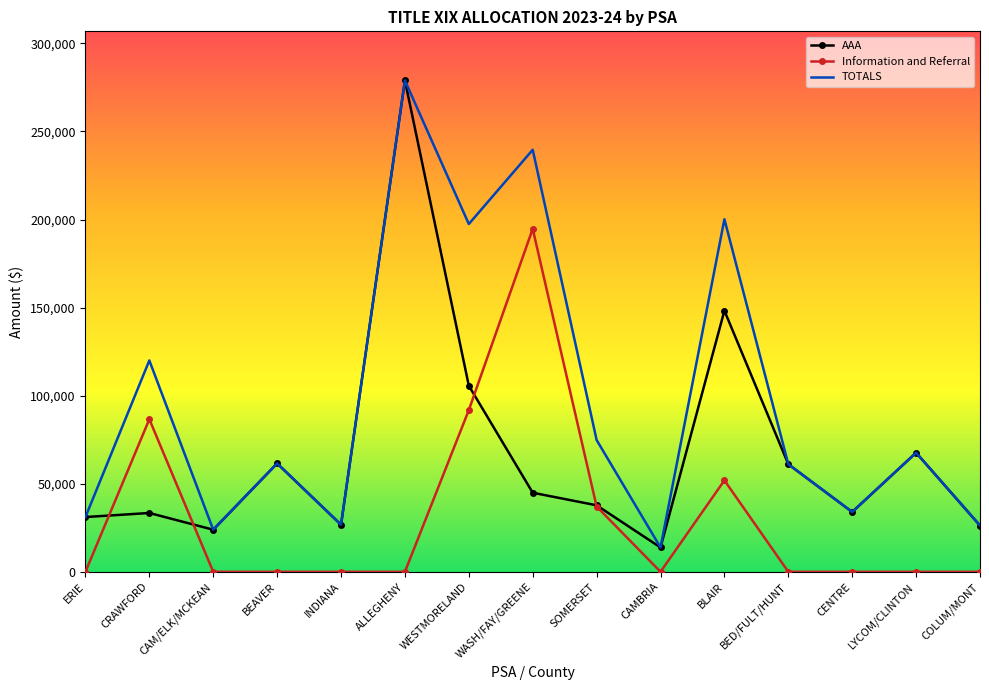

At which category does the chart reach its peak across all series?

ALLEGHENY